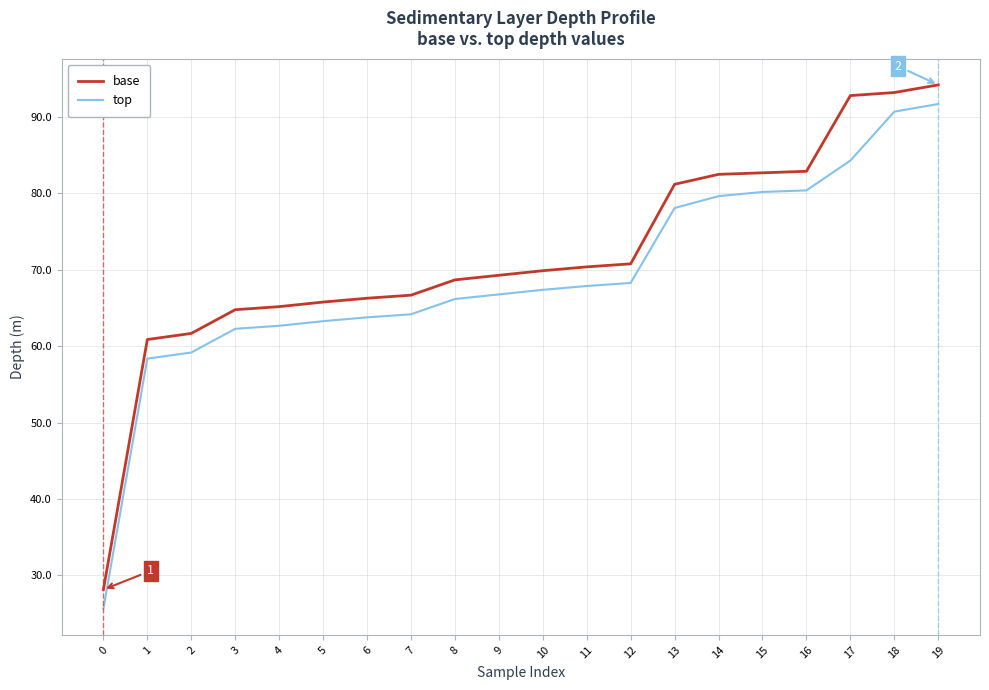

What is the total value across all series at 12?

139.0